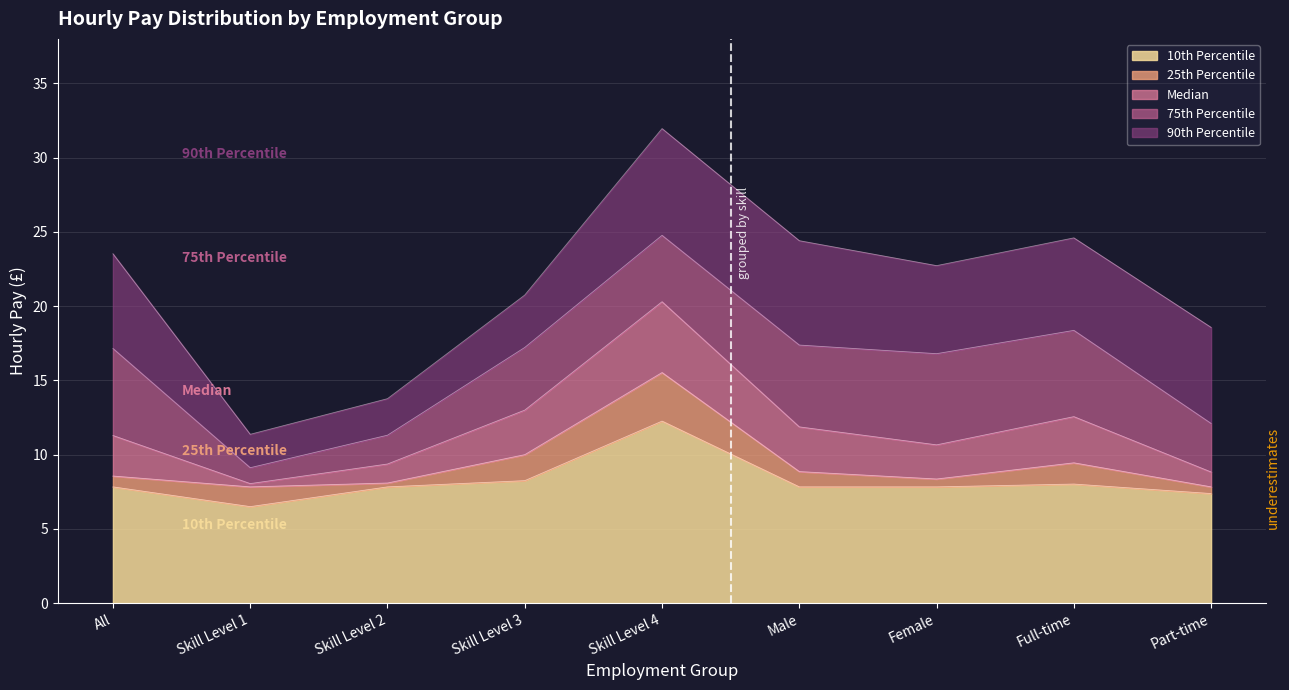

List the labels in order of 75th Percentile value, largest first.

Skill Level 4, Full-time, Male, Skill Level 3, All, Female, Part-time, Skill Level 2, Skill Level 1